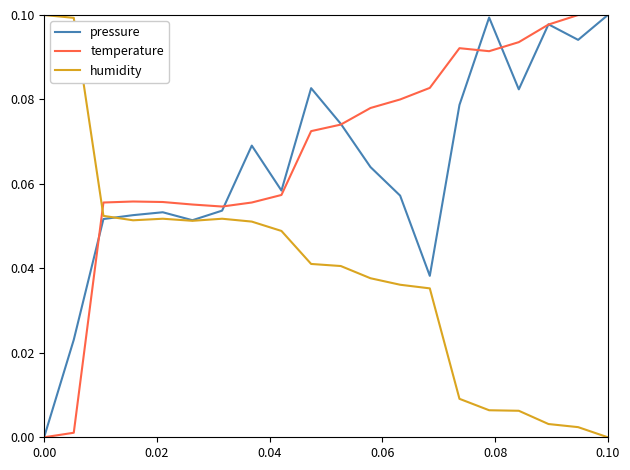

Which series ends up on top after the final intersection of humidity and temperature?

temperature